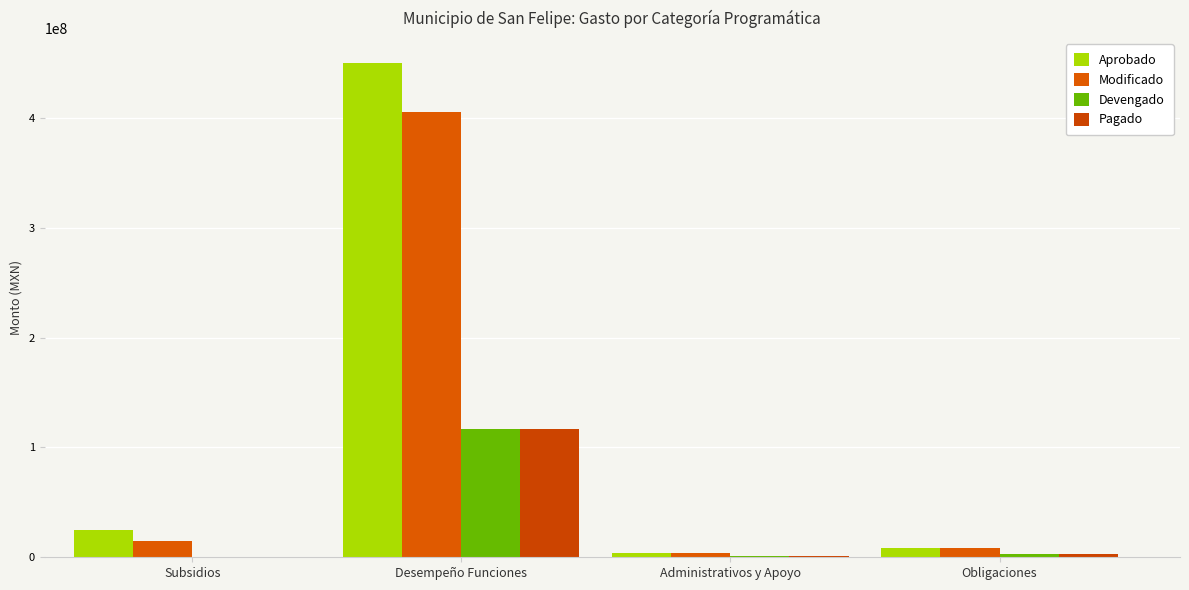

Which category has the highest value in the Devengado series?

Desempeño Funciones